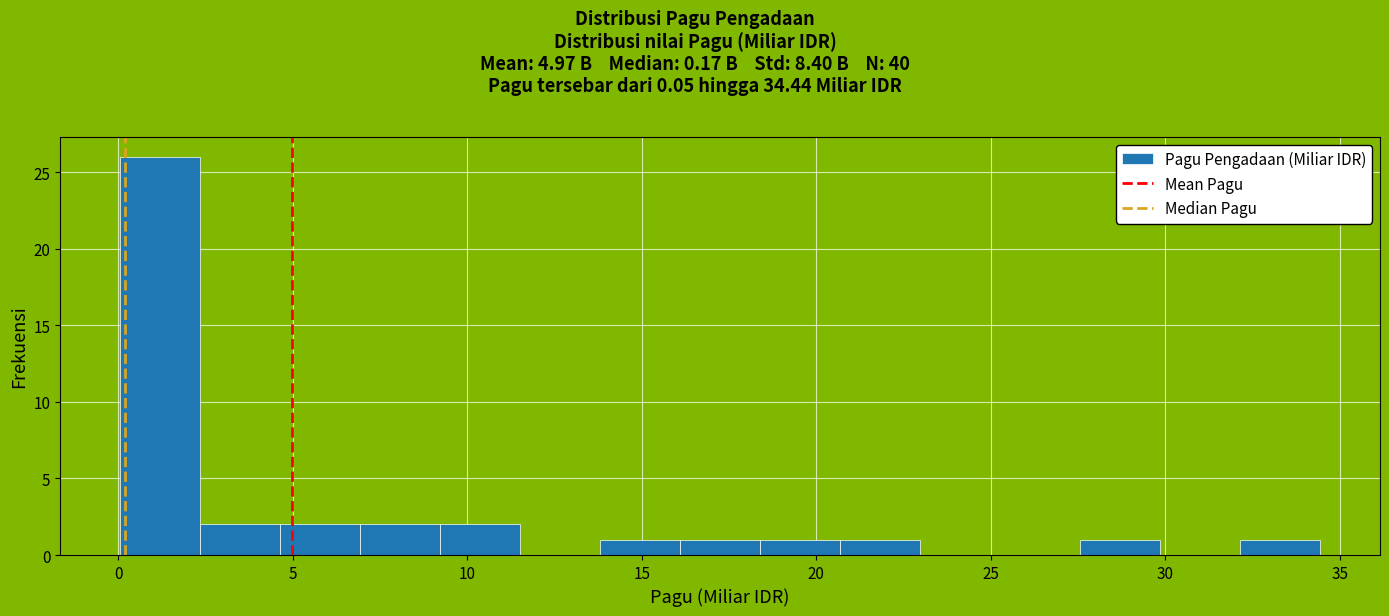

Reading left to right, transcribe this chart: for each bar, give the range it covers on the x-axis and its height. Neither the bar edges nor the heights are printed on the chart, so give them approximately, as read against the axes.

0.0 to 2.5: 26
2.5 to 4.5: 2
4.5 to 7.0: 2
7.0 to 9.0: 2
9.0 to 11.5: 2
11.5 to 14.0: 0
14.0 to 16.0: 1
16.0 to 18.5: 1
18.5 to 20.5: 1
20.5 to 23.0: 1
23.0 to 25.5: 0
25.5 to 27.5: 0
27.5 to 30.0: 1
30.0 to 32.0: 0
32.0 to 34.5: 1